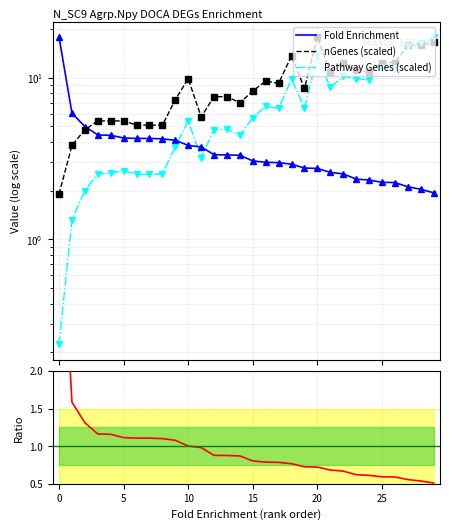

Rank the series at 26 from highest to lowest value.

nGenes (scaled), Pathway Genes (scaled), Fold Enrichment, nGenes/PathwayGenes ratio